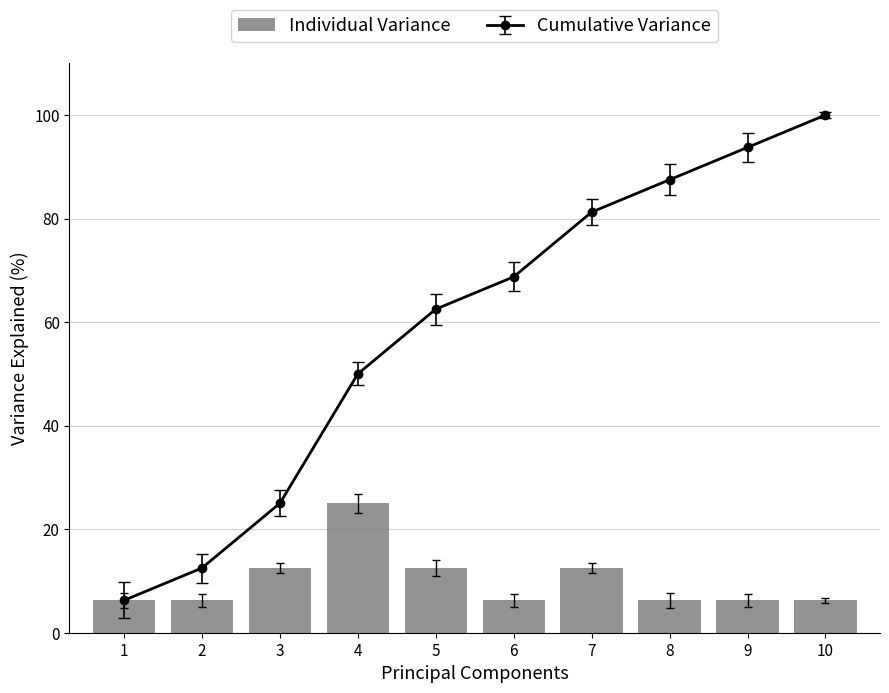

What is the difference between the second highest and second lowest values?

6.2